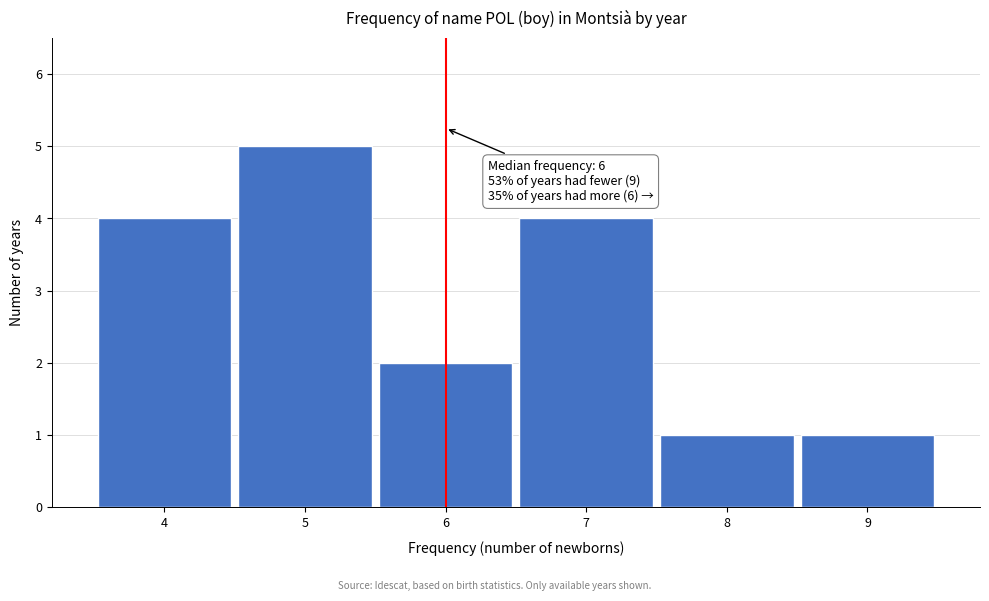

Over which range of the x-axis is the bar tallest?

4.5 to 5.5